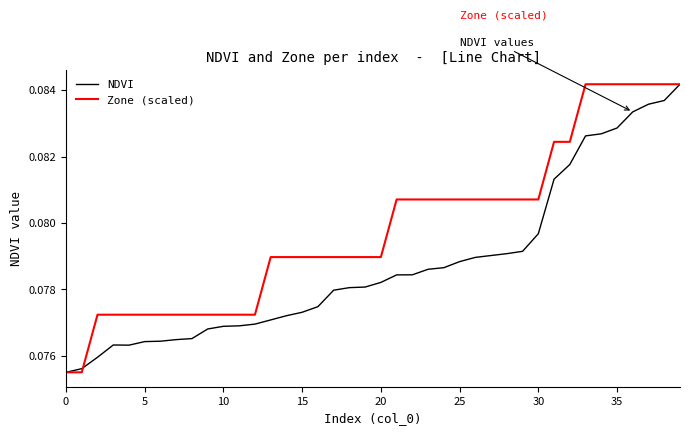

List the series in order of their overall mean, lowest first.

NDVI, Zone (scaled)